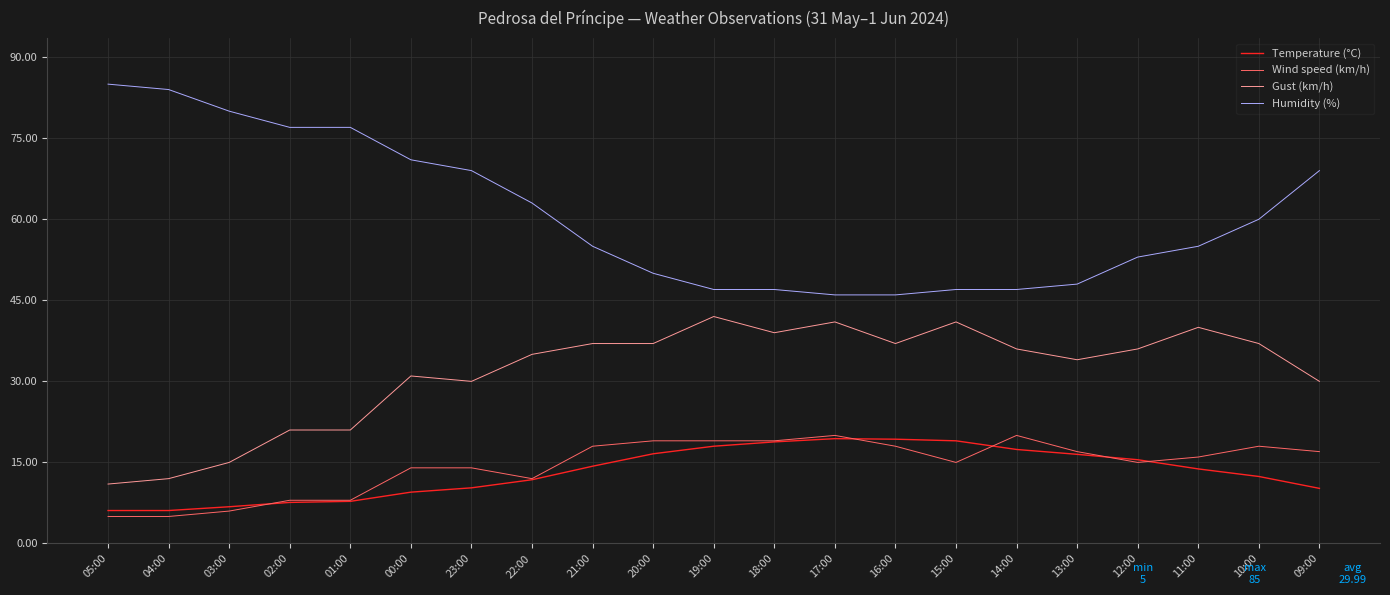

What is the greatest value displayed?

85.0